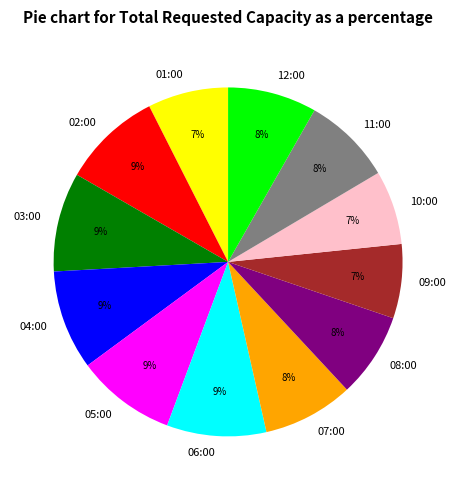

Combined, do 07:00 and 02:00 account for over 50%?

No